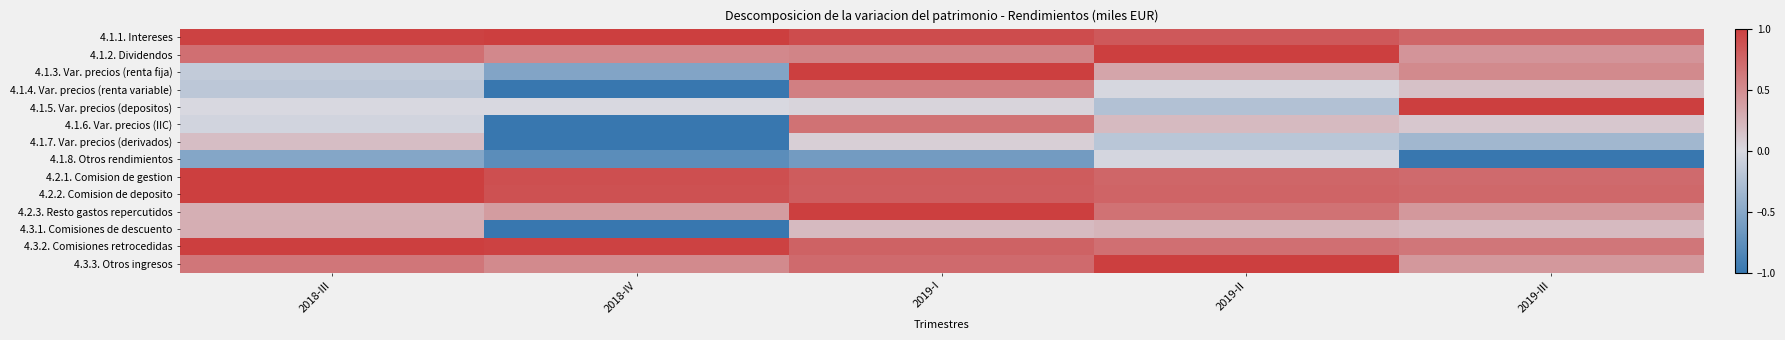

Which label corresponds to the largest value in the chart?

2018-IV